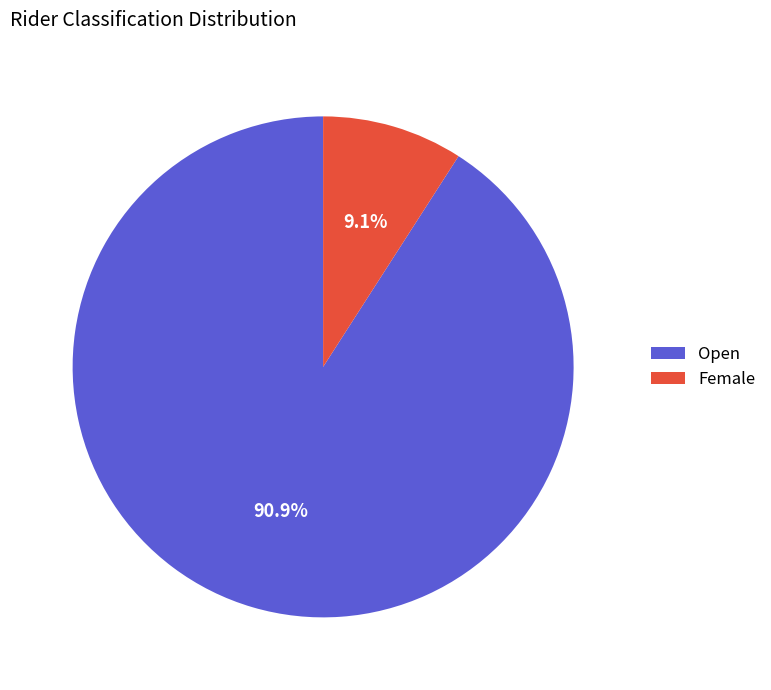

How much of the chart is everything except Open?

9.1%